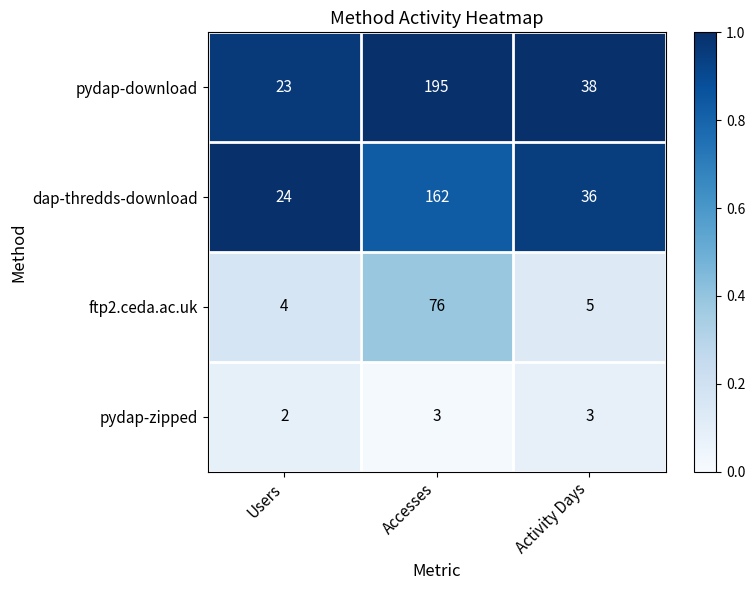

Which series has the largest range (max minus min)?

pydap-download